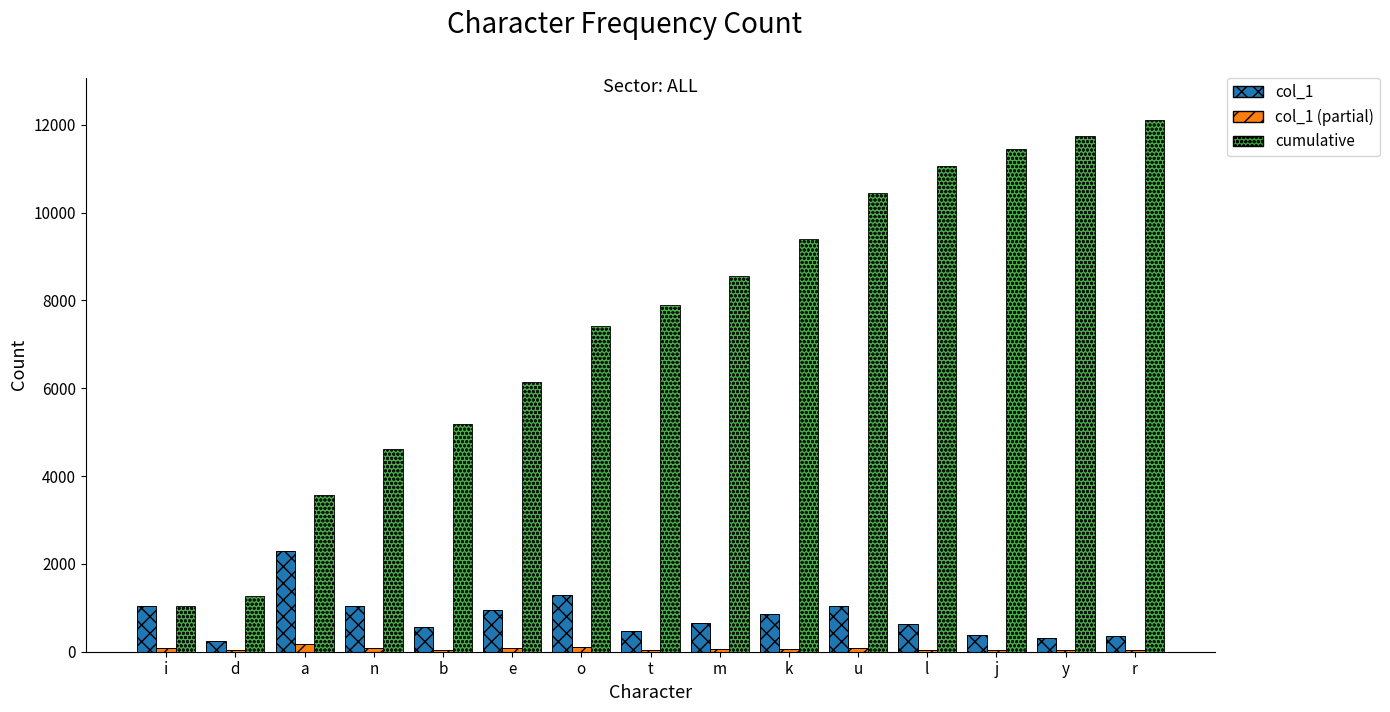

What is the highest value of the col_1 series?

2301